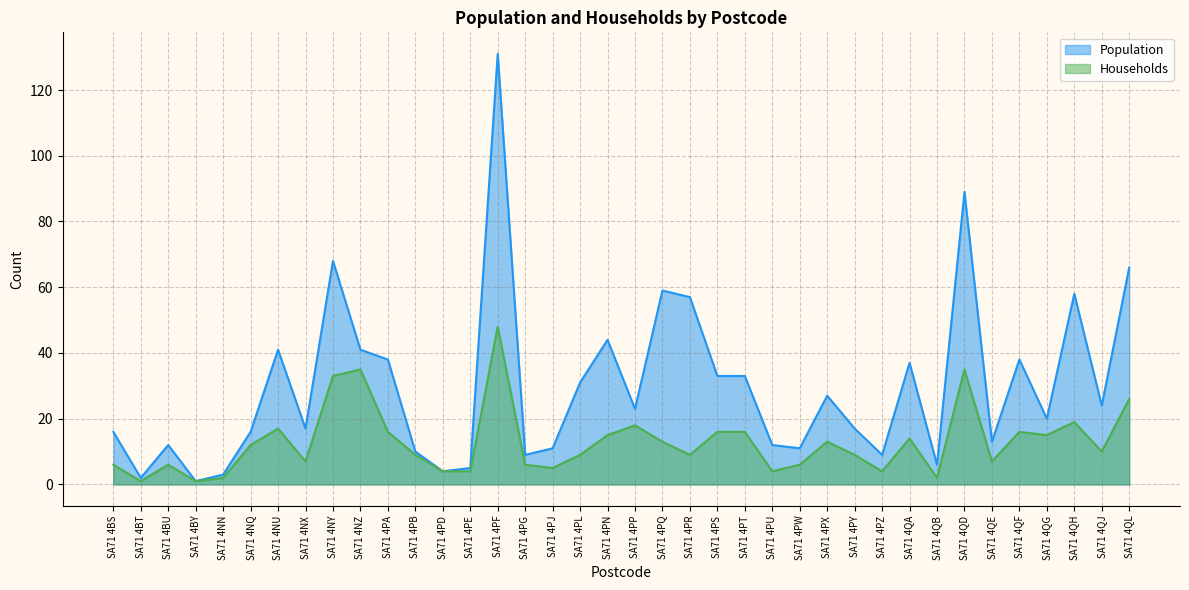

True or false: Population and Households intersect in this chart.

False